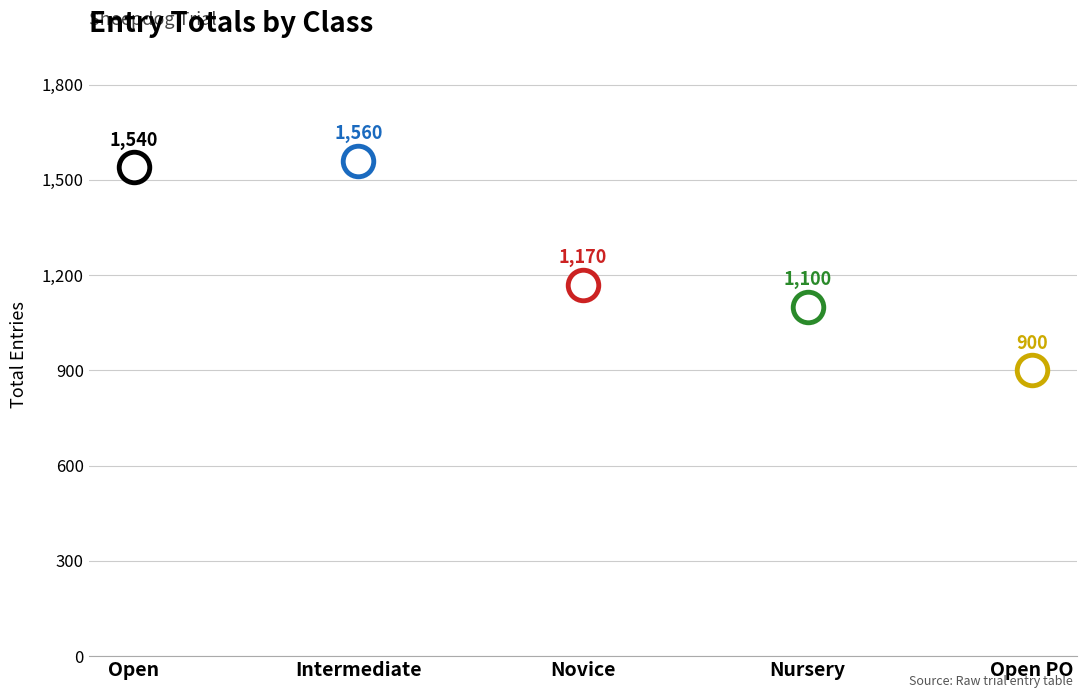

List the labels in order of value, largest first.

Intermediate, Open, Novice, Nursery, Open PO